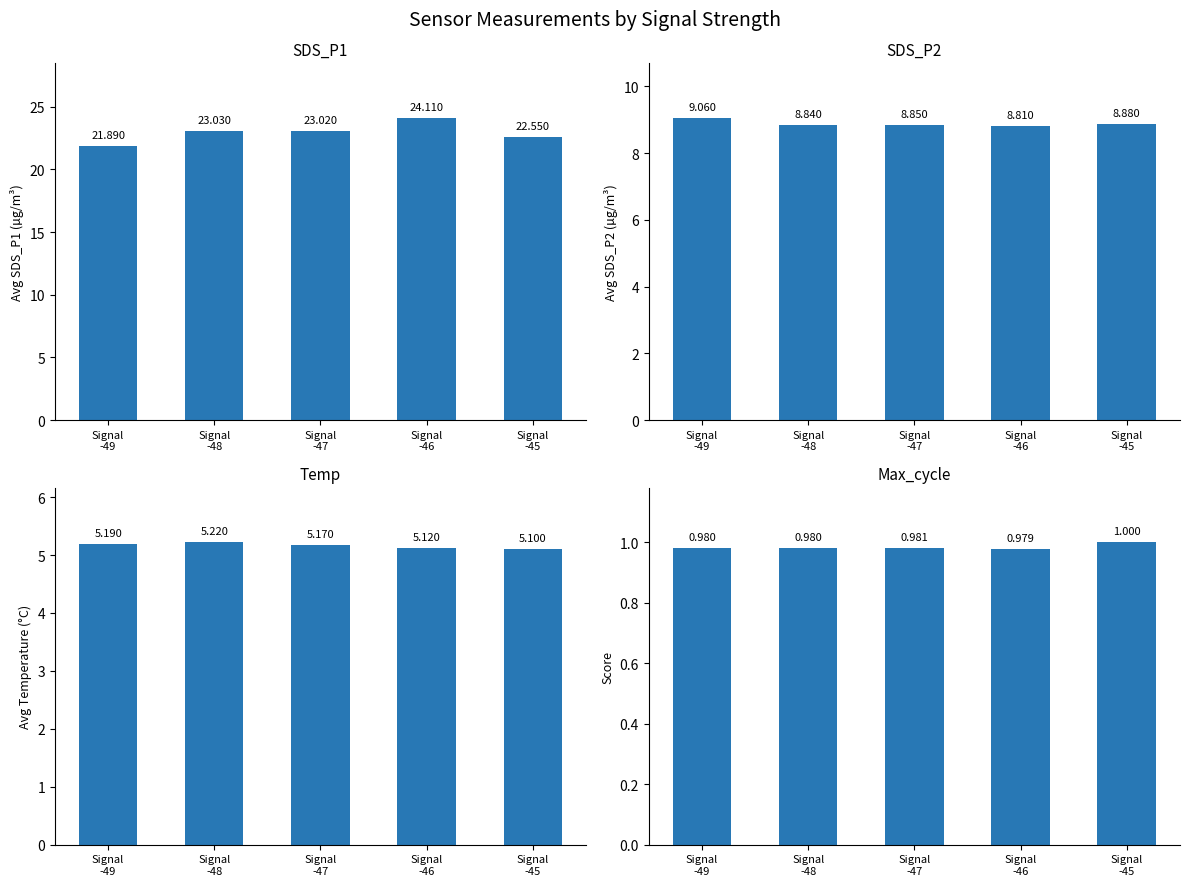

True or false: Max_cycle has a value of 1.0 at Signal
-47.

True